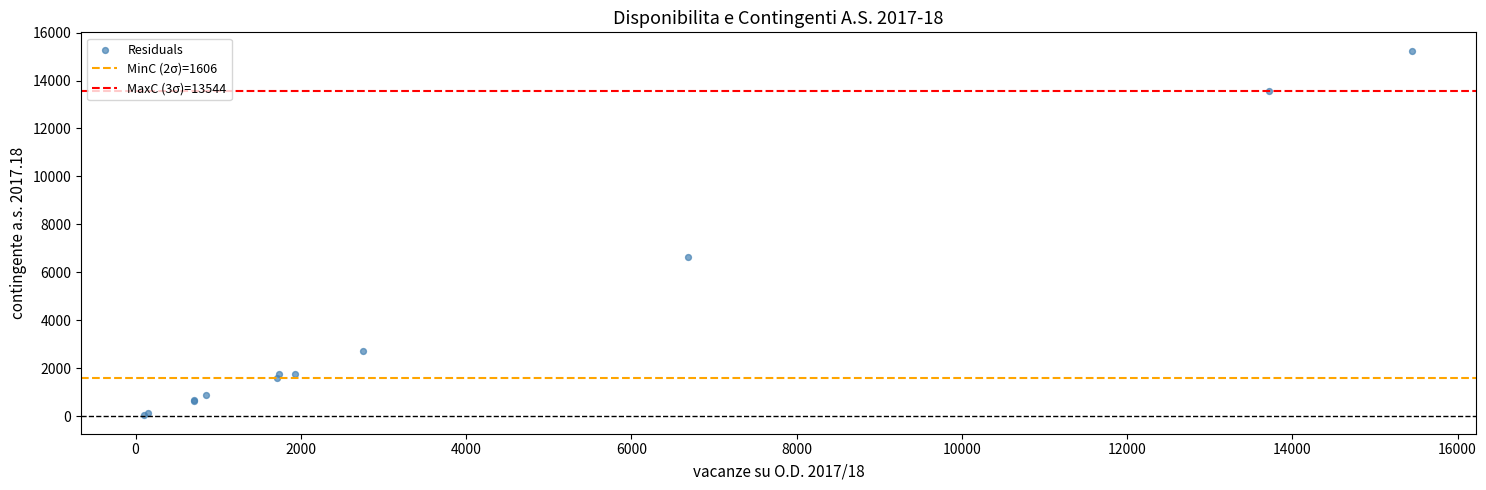

What Y value in the scatter plot is closest to 7640?

6627.6